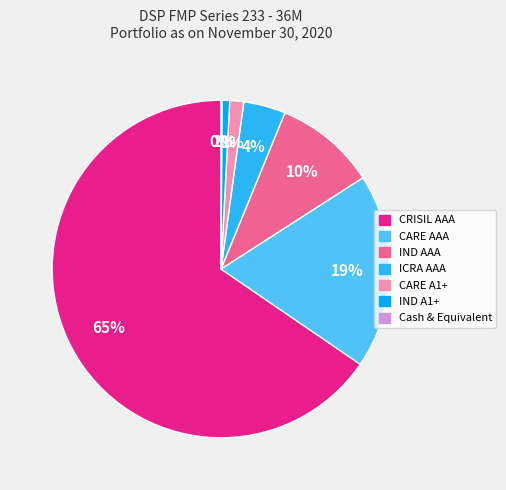

Is it true that CRISIL AAA is 65% of the pie?

True